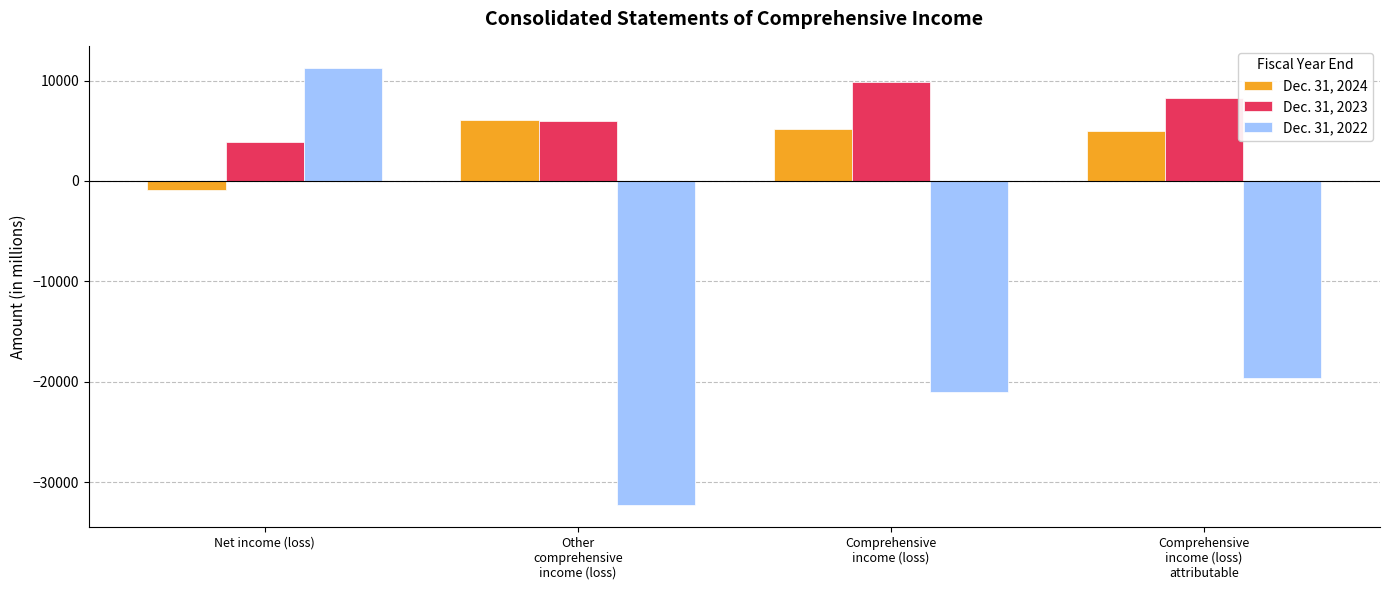

What is the spread (max minus min) of values at Comprehensive
income (loss)?

30848